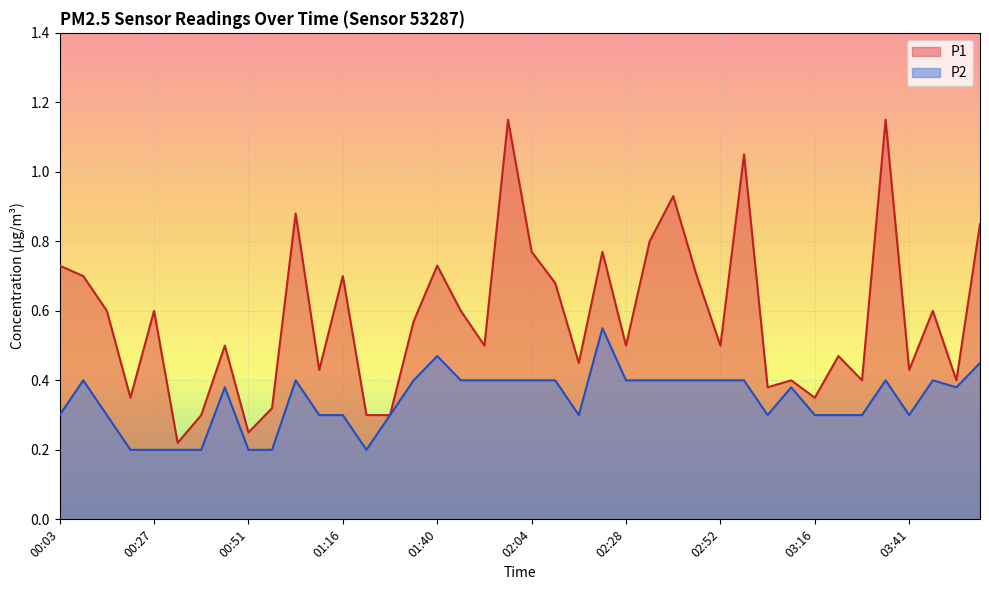

Reading left to right, extract all data points from this chart.

P1: 00:03=0.7	00:09=0.7	00:15=0.6	00:21=0.3	00:27=0.6	00:33=0.2	00:39=0.3	00:45=0.5	00:51=0.2	00:58=0.3	01:04=0.9	01:10=0.4	01:16=0.7	01:22=0.3	01:28=0.3	01:34=0.6	01:40=0.7	01:46=0.6	01:52=0.5	01:58=1.1	02:04=0.8	02:10=0.7	02:16=0.5	02:22=0.8	02:28=0.5	02:34=0.8	02:40=0.9	02:46=0.7	02:52=0.5	02:58=1.1	03:04=0.4	03:10=0.4	03:16=0.3	03:23=0.5	03:29=0.4	03:35=1.1	03:41=0.4	03:47=0.6	03:53=0.4	03:59=0.8
P2: 00:03=0.3	00:09=0.4	00:15=0.3	00:21=0.2	00:27=0.2	00:33=0.2	00:39=0.2	00:45=0.4	00:51=0.2	00:58=0.2	01:04=0.4	01:10=0.3	01:16=0.3	01:22=0.2	01:28=0.3	01:34=0.4	01:40=0.5	01:46=0.4	01:52=0.4	01:58=0.4	02:04=0.4	02:10=0.4	02:16=0.3	02:22=0.6	02:28=0.4	02:34=0.4	02:40=0.4	02:46=0.4	02:52=0.4	02:58=0.4	03:04=0.3	03:10=0.4	03:16=0.3	03:23=0.3	03:29=0.3	03:35=0.4	03:41=0.3	03:47=0.4	03:53=0.4	03:59=0.5